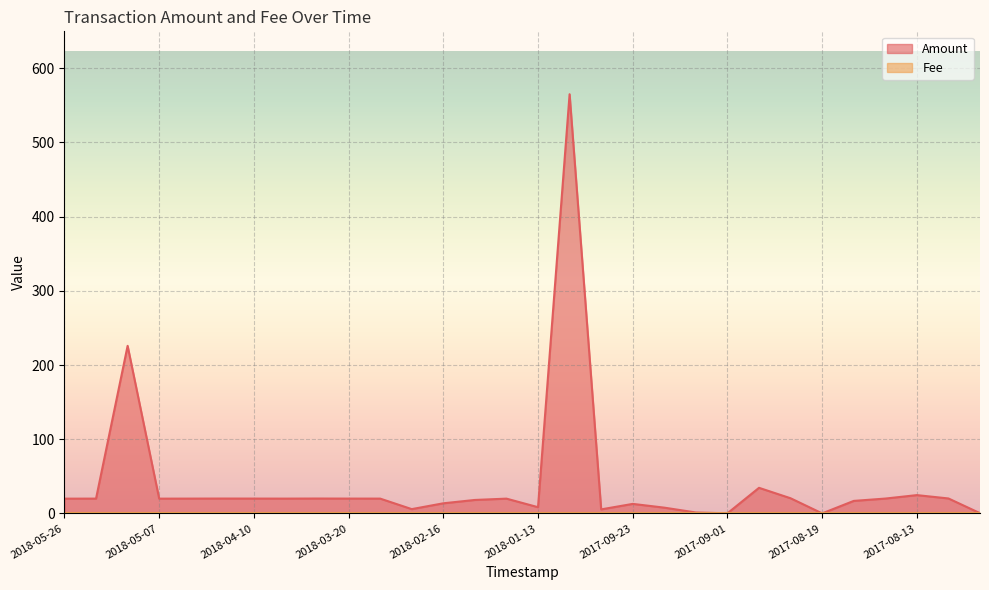

Where does the data first go above 20?

2018-05-26